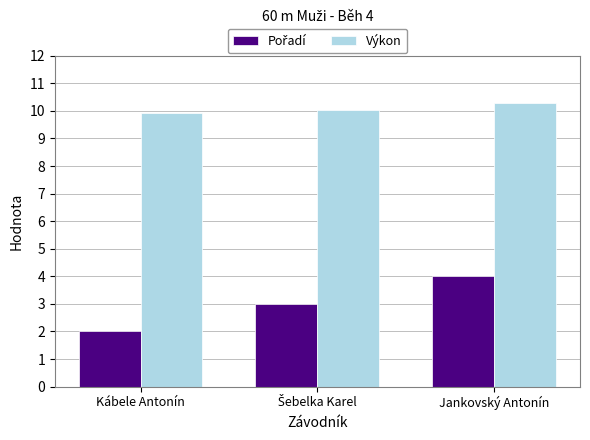

Count the number of data series in this chart.

2